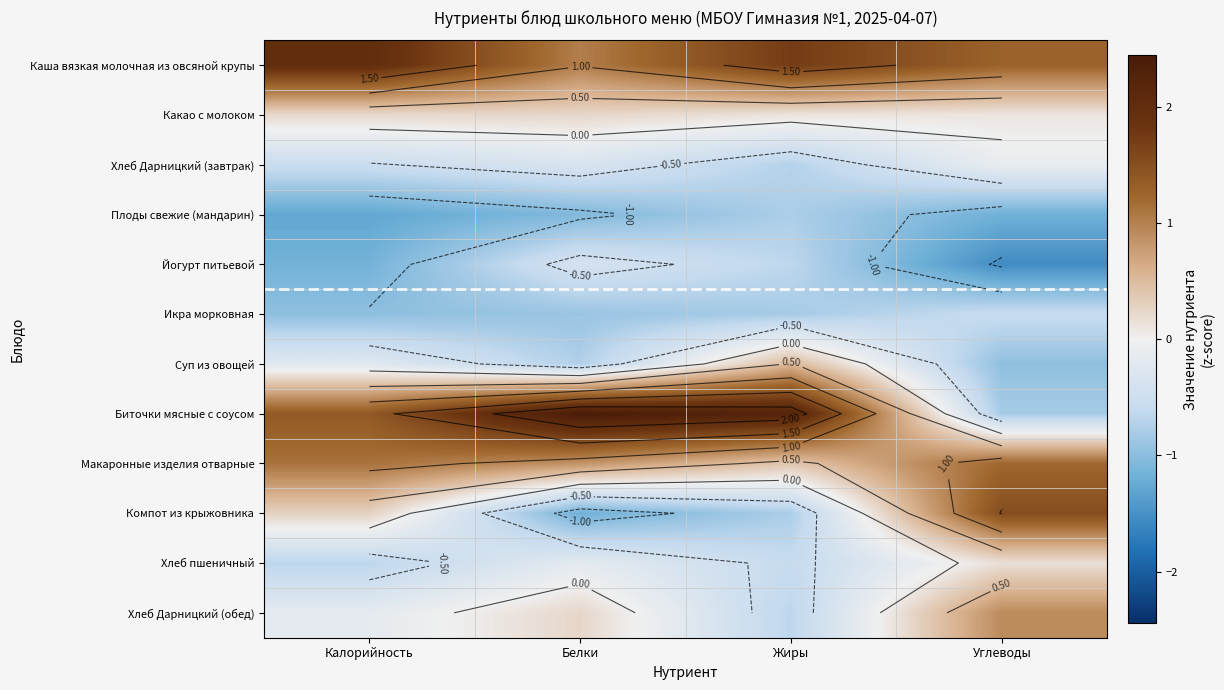

What value does the Компот из крыжовника series have at Калорийность?

0.3